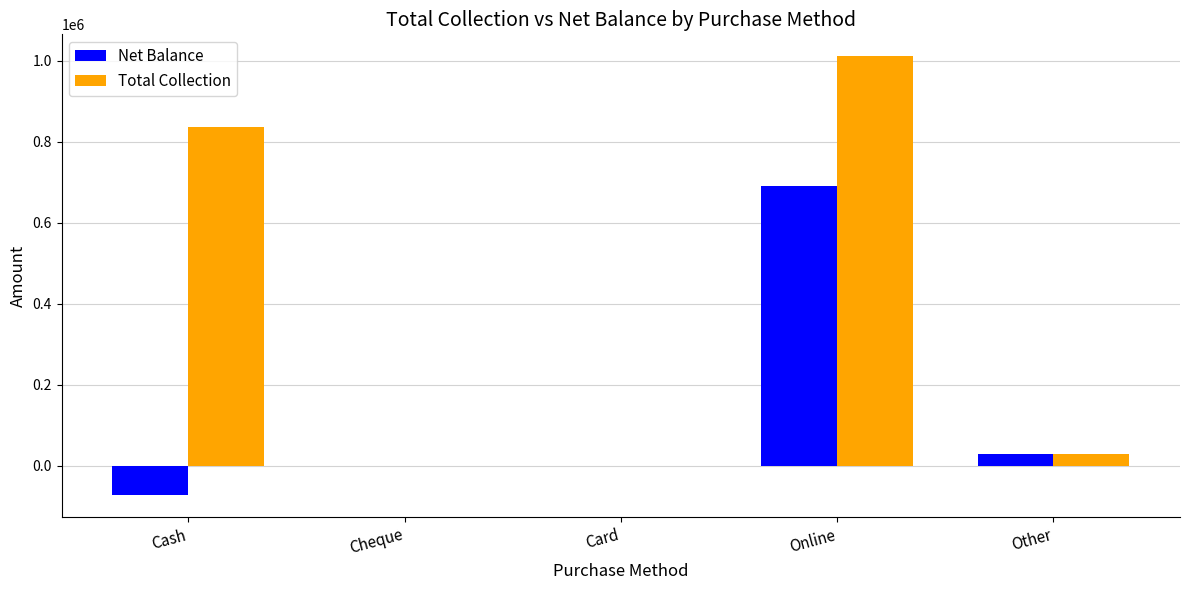

The value of Net Balance at Other is 28042.2. True or false?

True